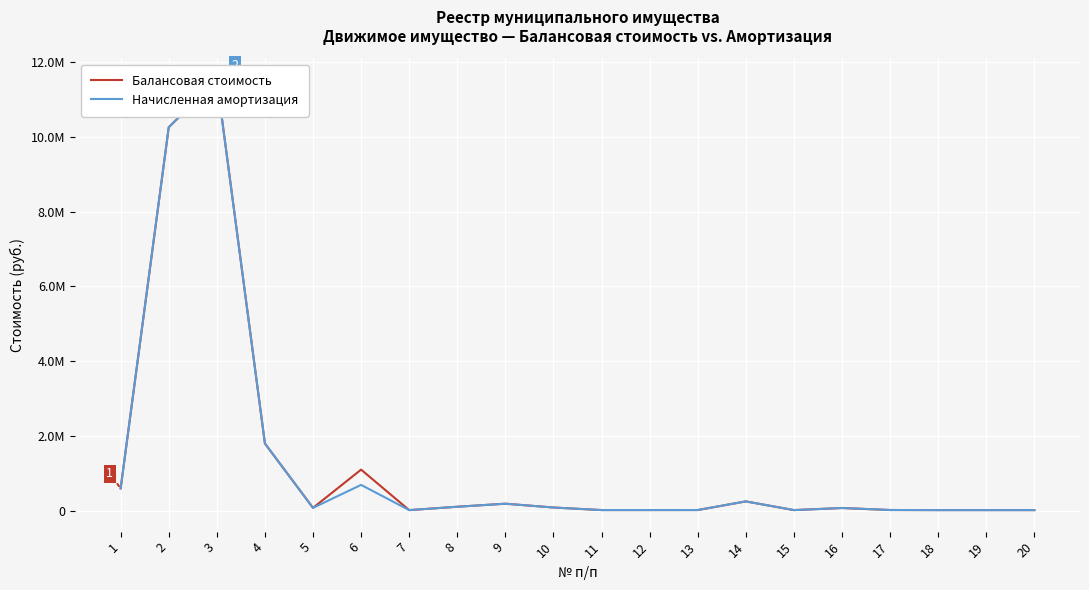

Between 8 and 15, which series saw the biggest shift?

Балансовая стоимость